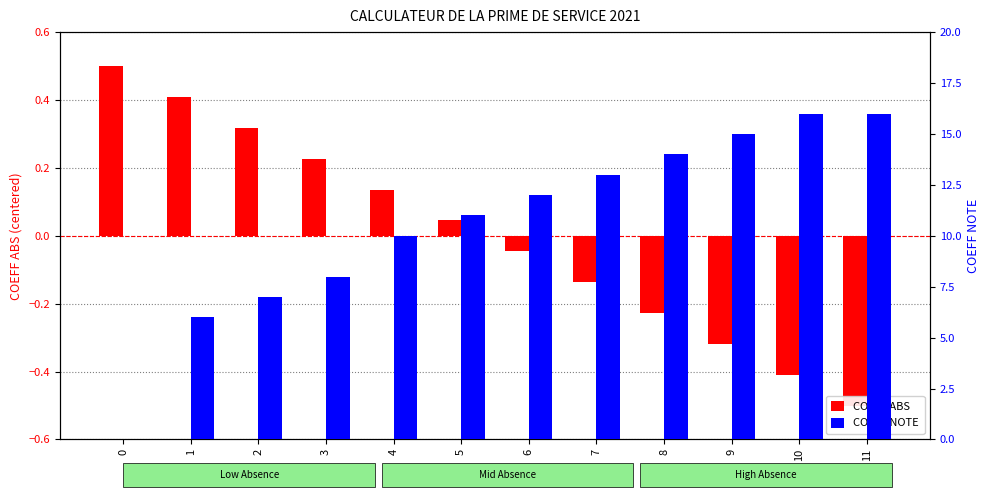

List the series in order of their peak value, lowest first.

COEFF ABS, COEFF NOTE